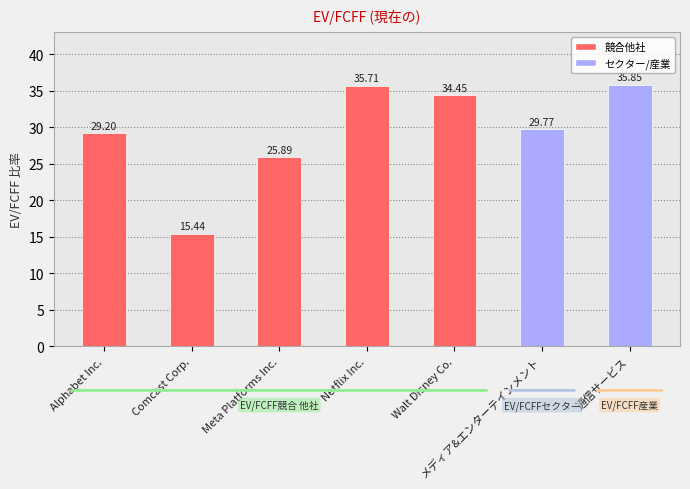

What position from the right is 通信サービス?

1